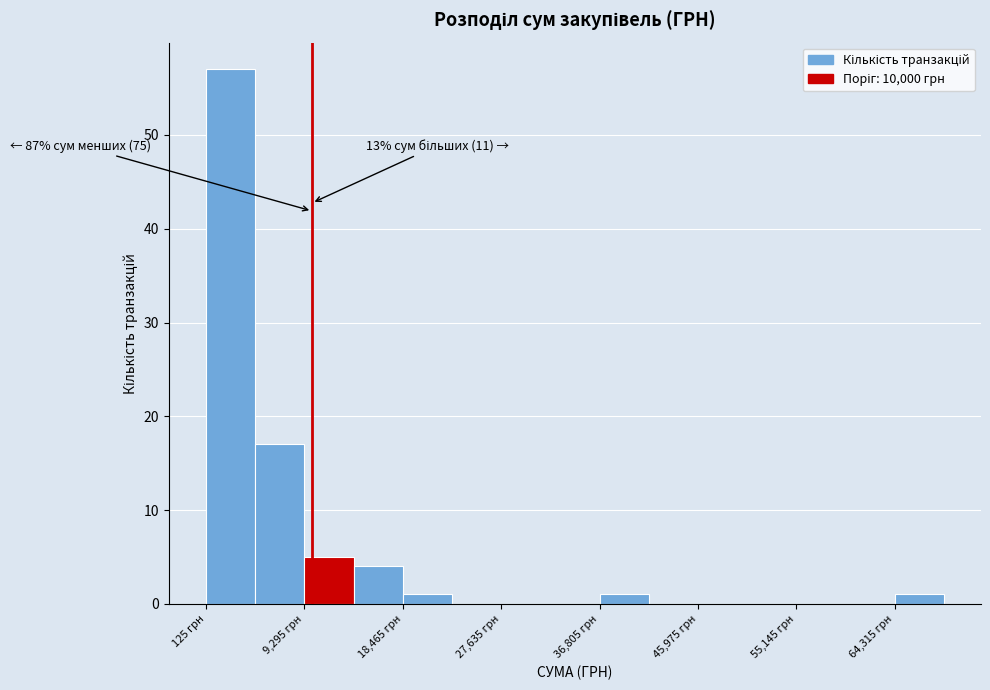

Which range on the x-axis has the tallest bar?

0 to 5000